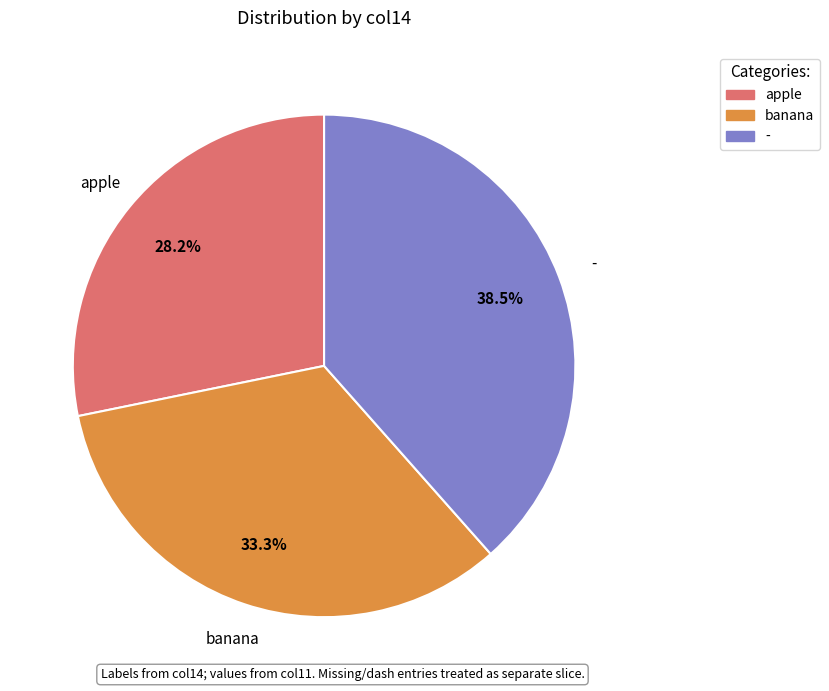

What is the smallest slice in the pie chart?

apple